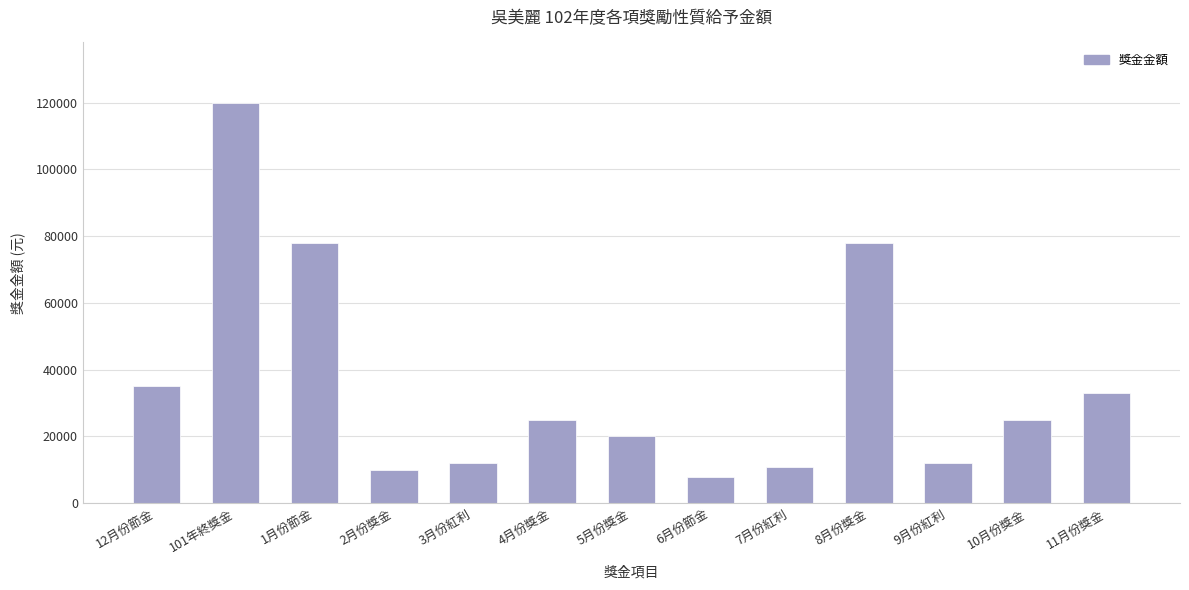

Reading right to left, list all the values displayed in this chart.

33000	25000	12000	78000	11000	7800	20000	25000	12000	10000	78000	120000	35000